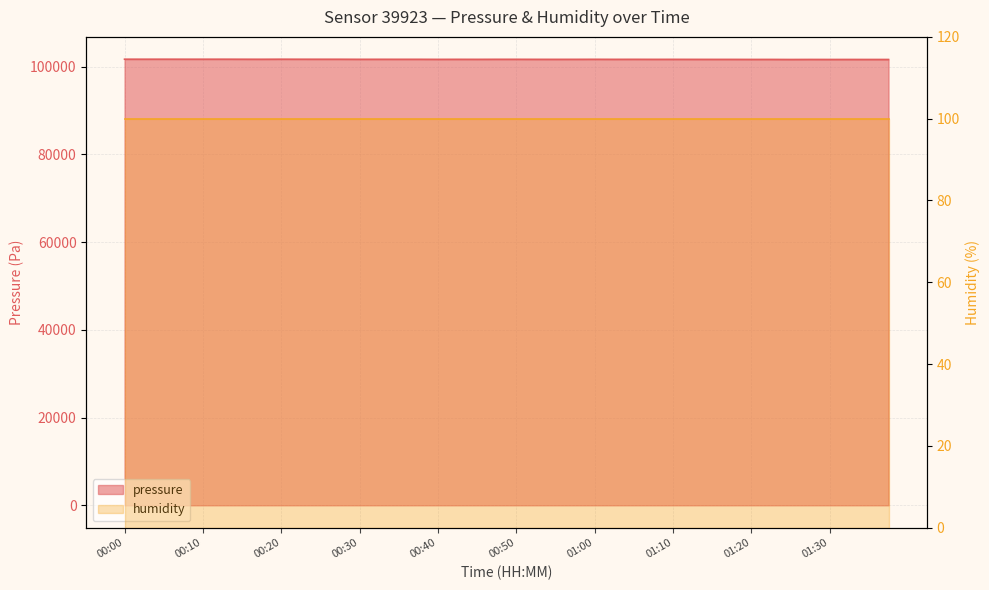

What is the smallest value displayed?

101605.0